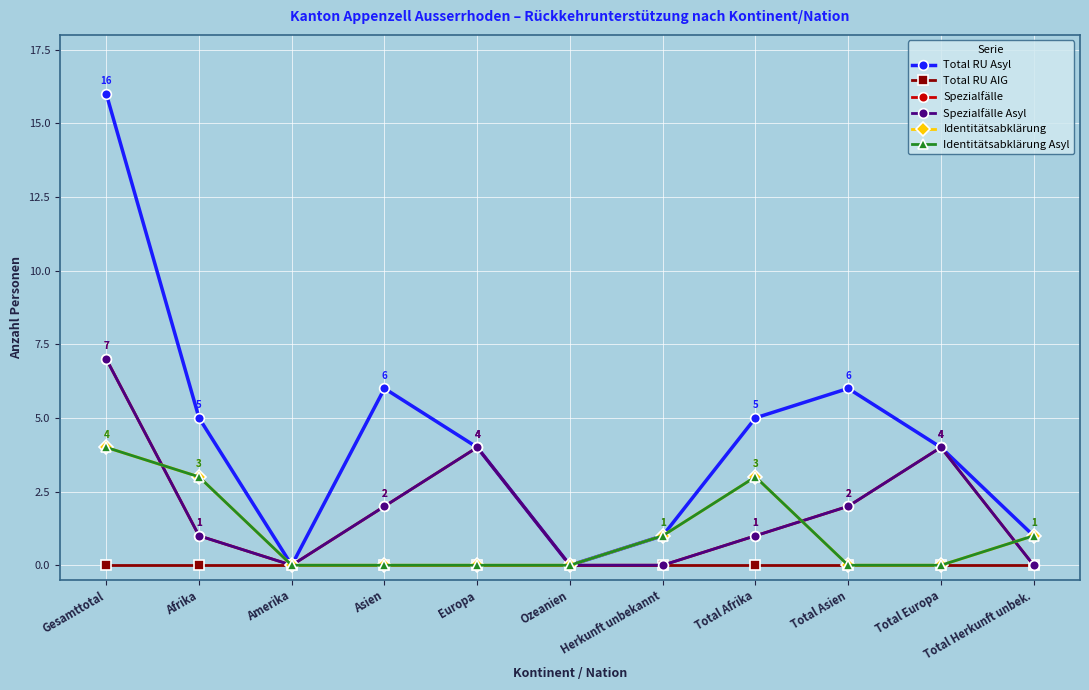

True or false: Total RU AIG has more than 2 points higher than both neighbors.

False